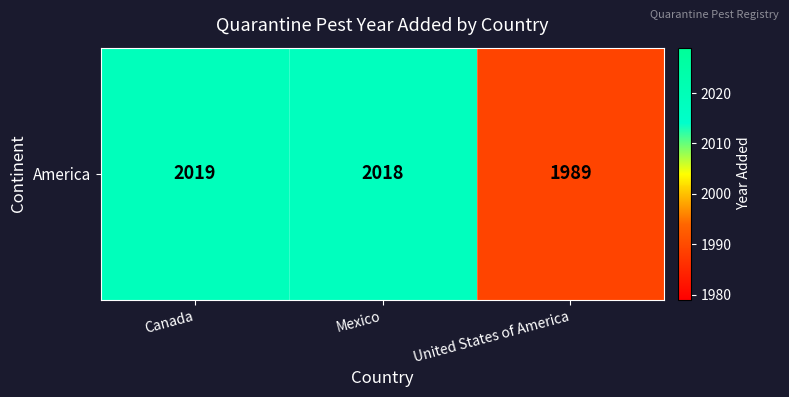

Is it true that the value at United States of America is 2606?

False